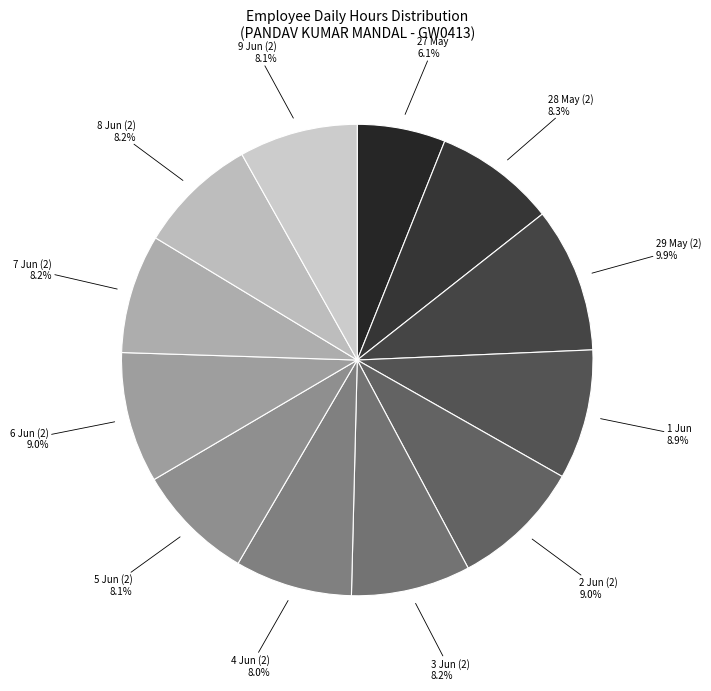

How many segments does this pie chart have?

12